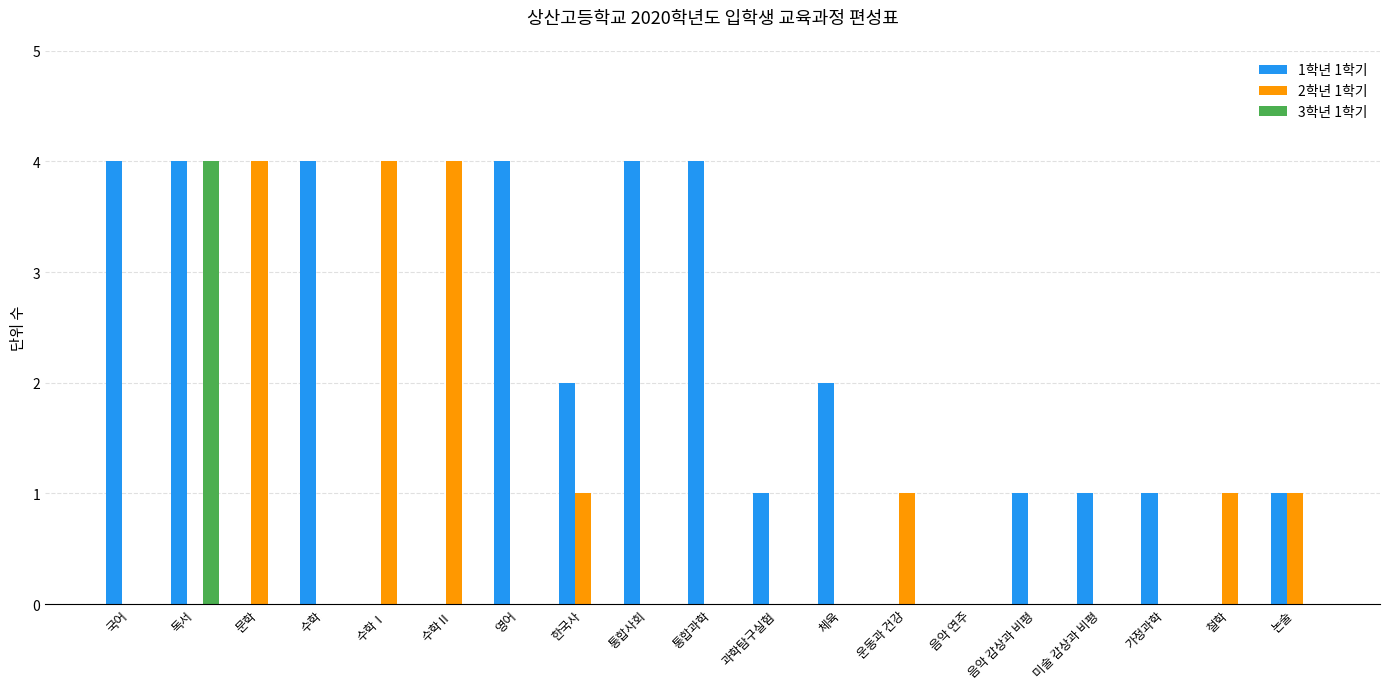

Which series changed the most between 국어 and 논술?

1학년 1학기